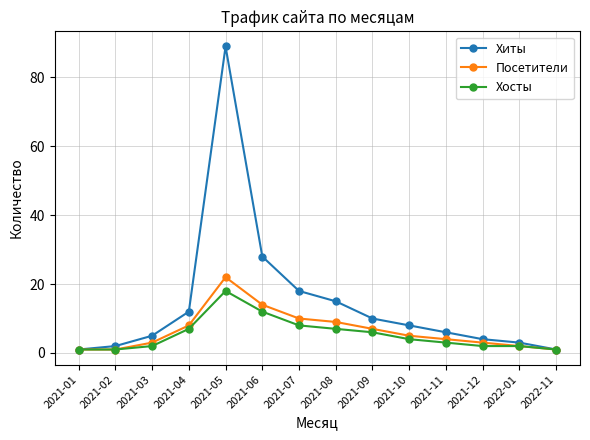

What is the value of the Хосты point at the 4th from the left?

7